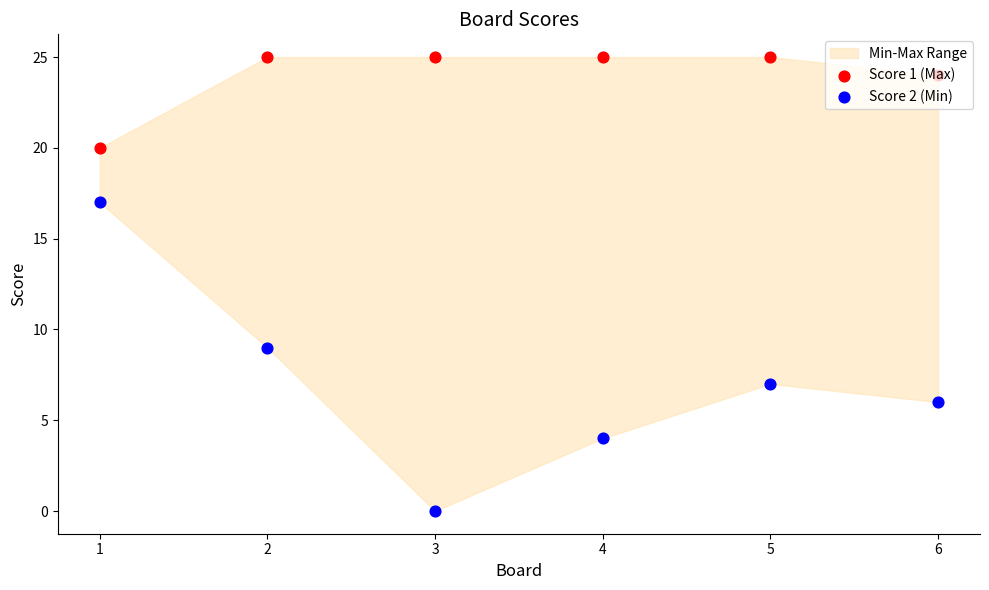

Is the value of Score 1 (Max) at 5 greater than the value of Score 2 (Min) at 6?

Yes